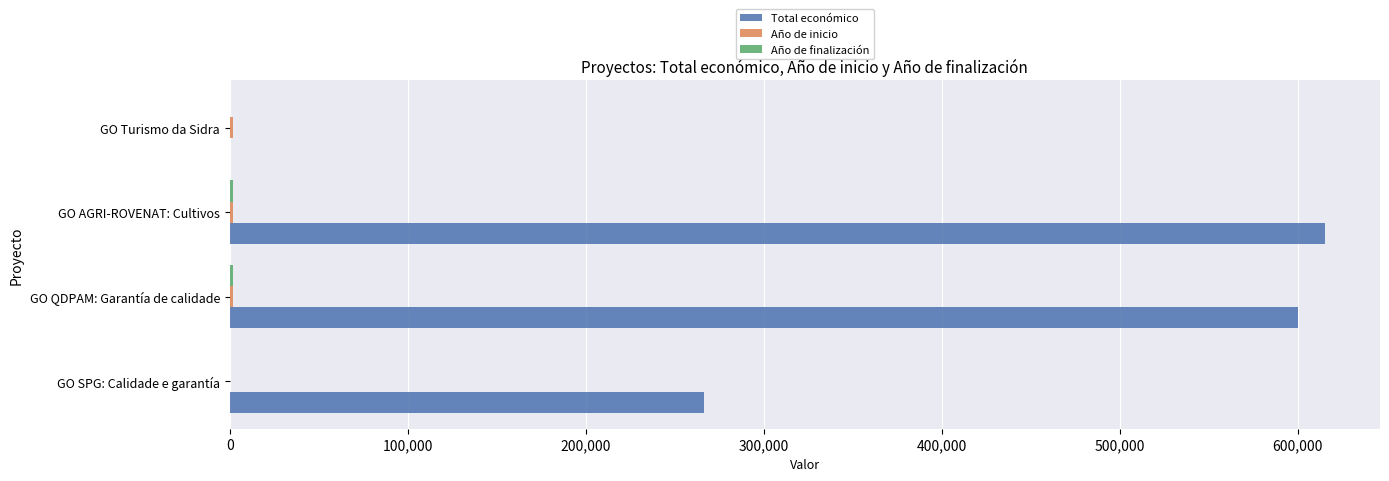

What is the total value across all series at GO SPG: Calidade e garantía?

266240